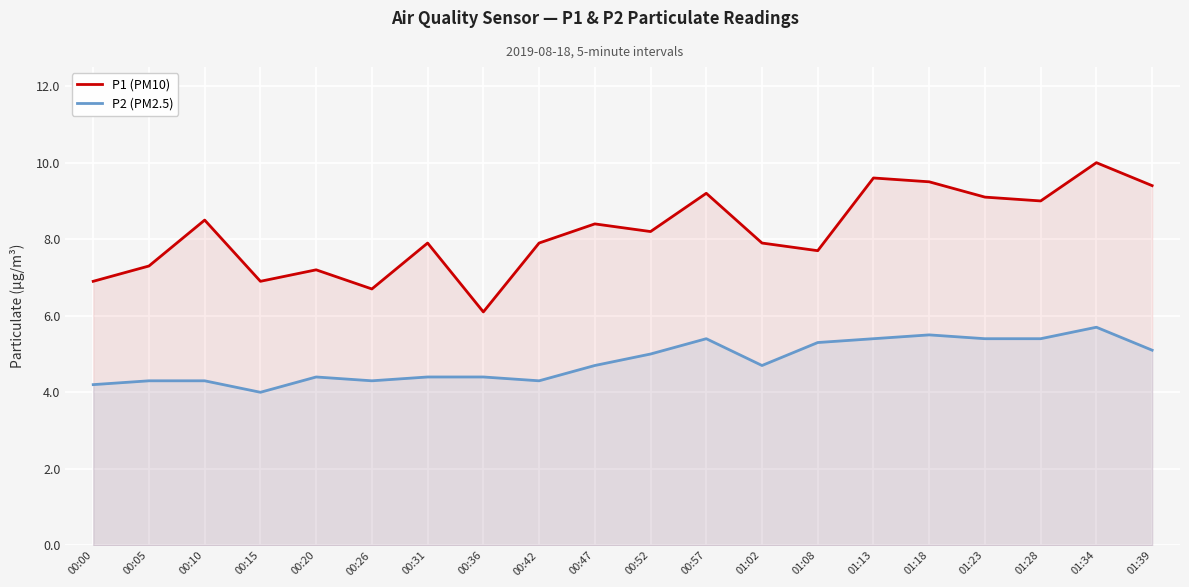

What is the label of the 14th point from the left?

01:08